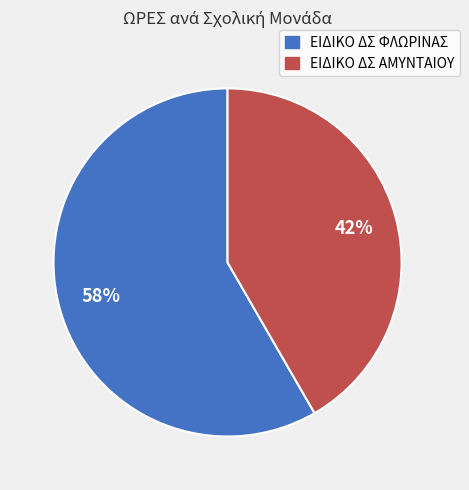

Is ΕΙΔΙΚΟ ΔΣ ΦΛΩΡΙΝΑΣ the majority of the pie?

Yes